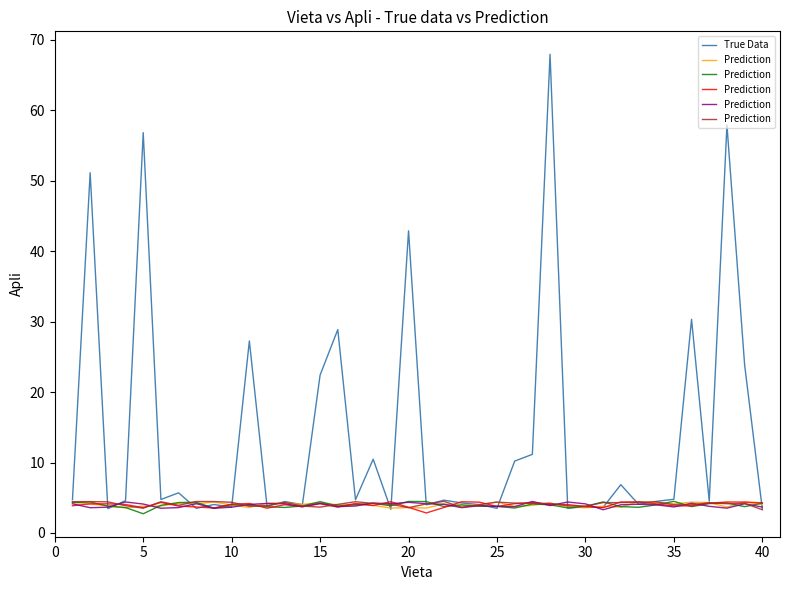

At how many categories does at least one series exceed 27?

8